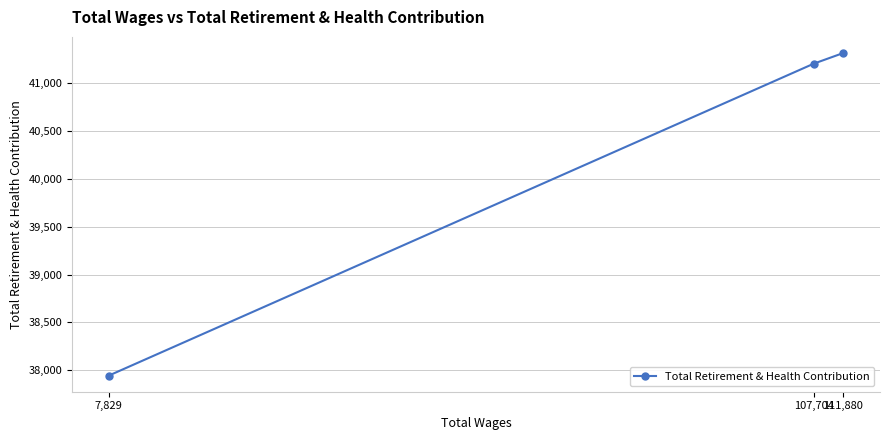

Rank the categories by value from lowest to highest.

7,829, 107,704, 111,880